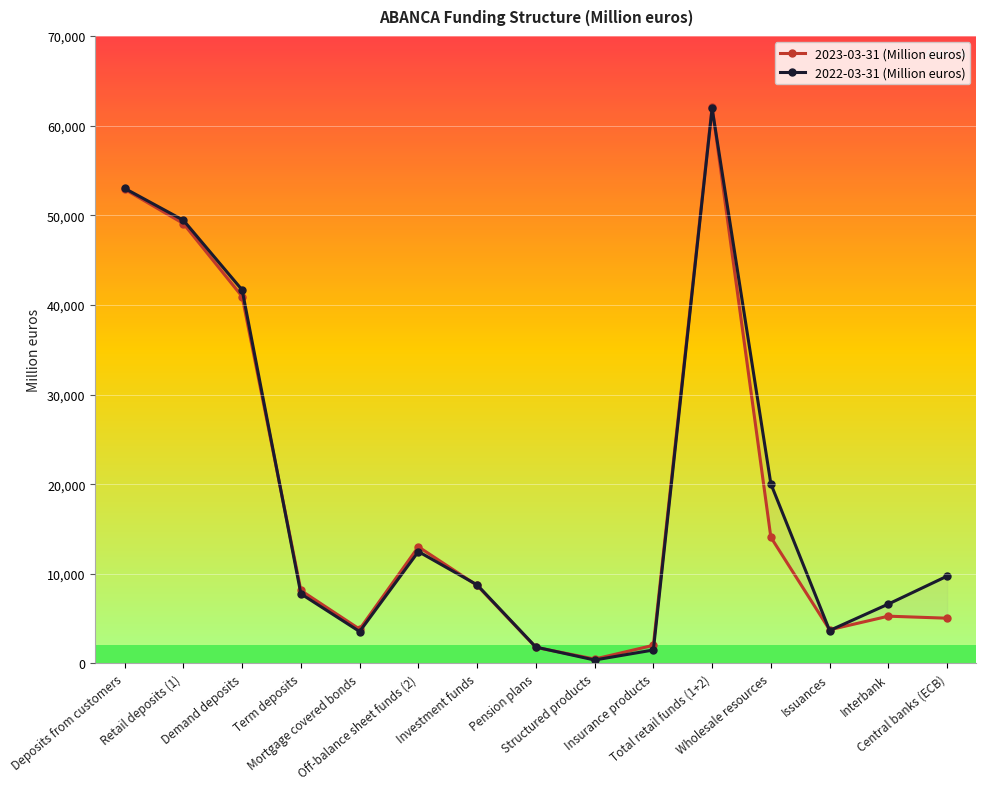

How many times do 2023-03-31 (Million euros) and 2022-03-31 (Million euros) cross each other?

6